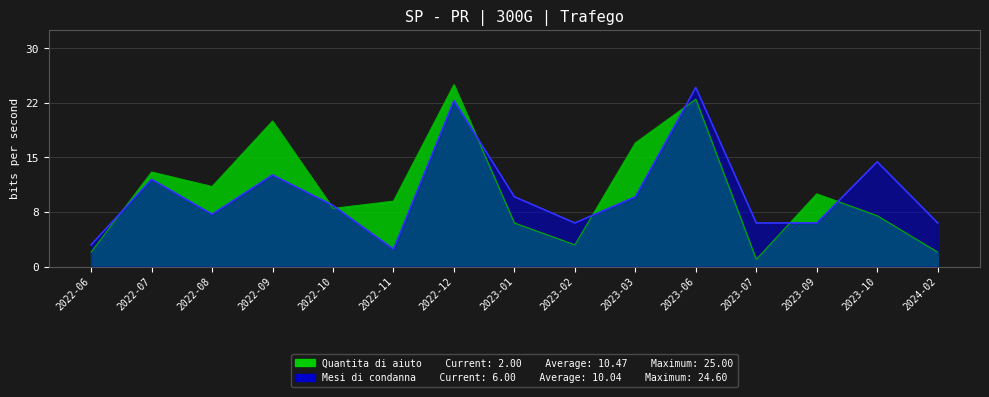

Rank the categories by Mesi di condanna value from highest to lowest.

2023-06, 2022-12, 2023-10, 2022-09, 2022-07, 2023-01, 2023-03, 2022-10, 2022-08, 2023-02, 2023-07, 2023-09, 2024-02, 2022-06, 2022-11